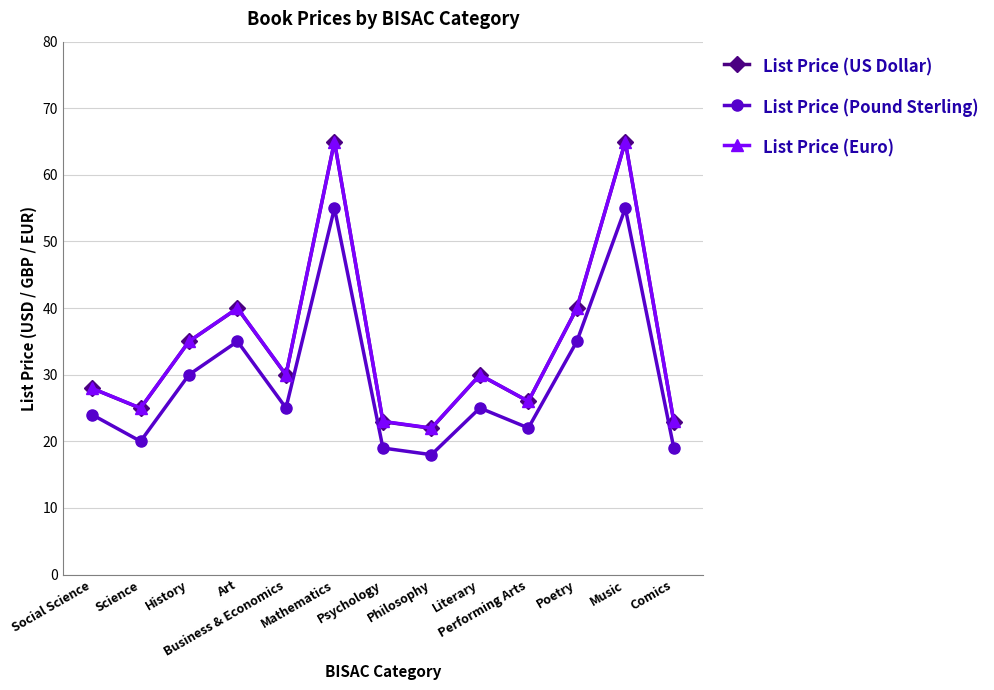

In List Price (Pound Sterling), how many points are higher than both neighbors (excluding endpoints)?

4